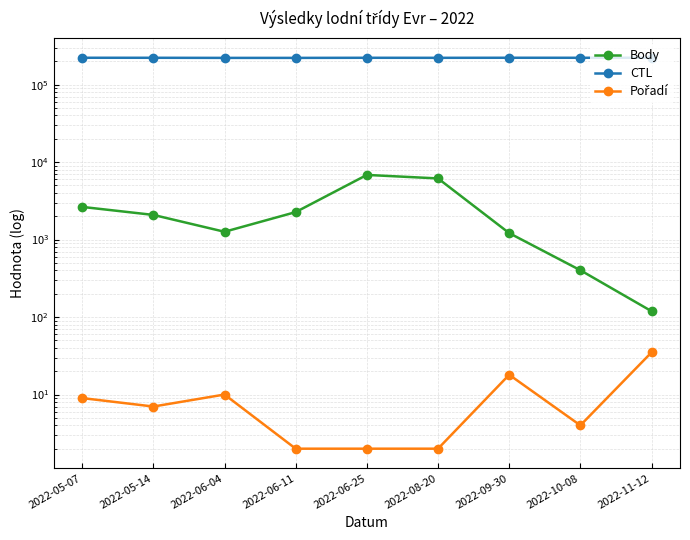

How many lines are shown in the chart?

3